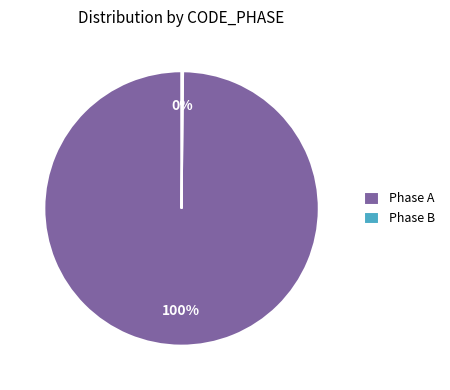

What is the largest slice in the pie chart?

Phase A